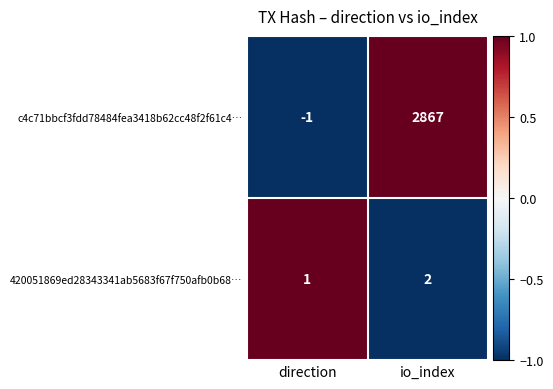

The c4c71bbcf3fdd78484fea3418b62cc48f2f61c4… series shows 2867 at io_index. True or false?

True